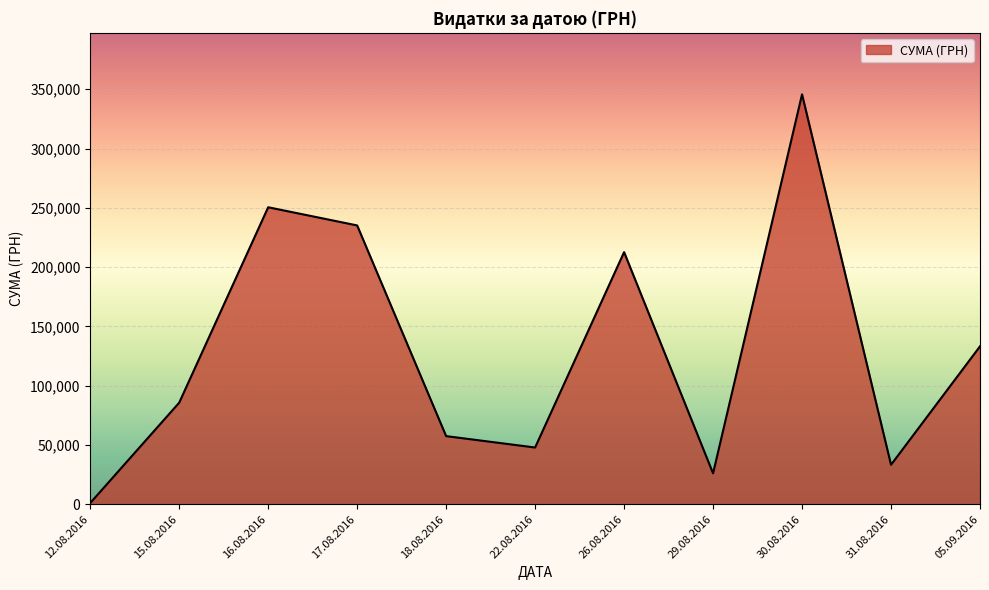

What is the difference between the maximum and minimum values?

344689.0